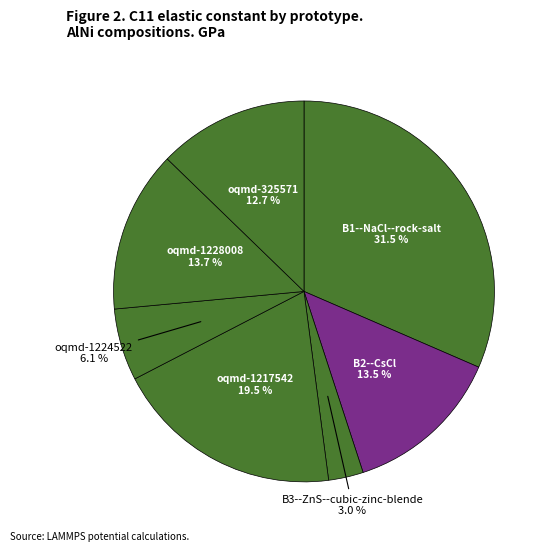

True or false: oqmd-1217542 accounts for 31% of the total.

False